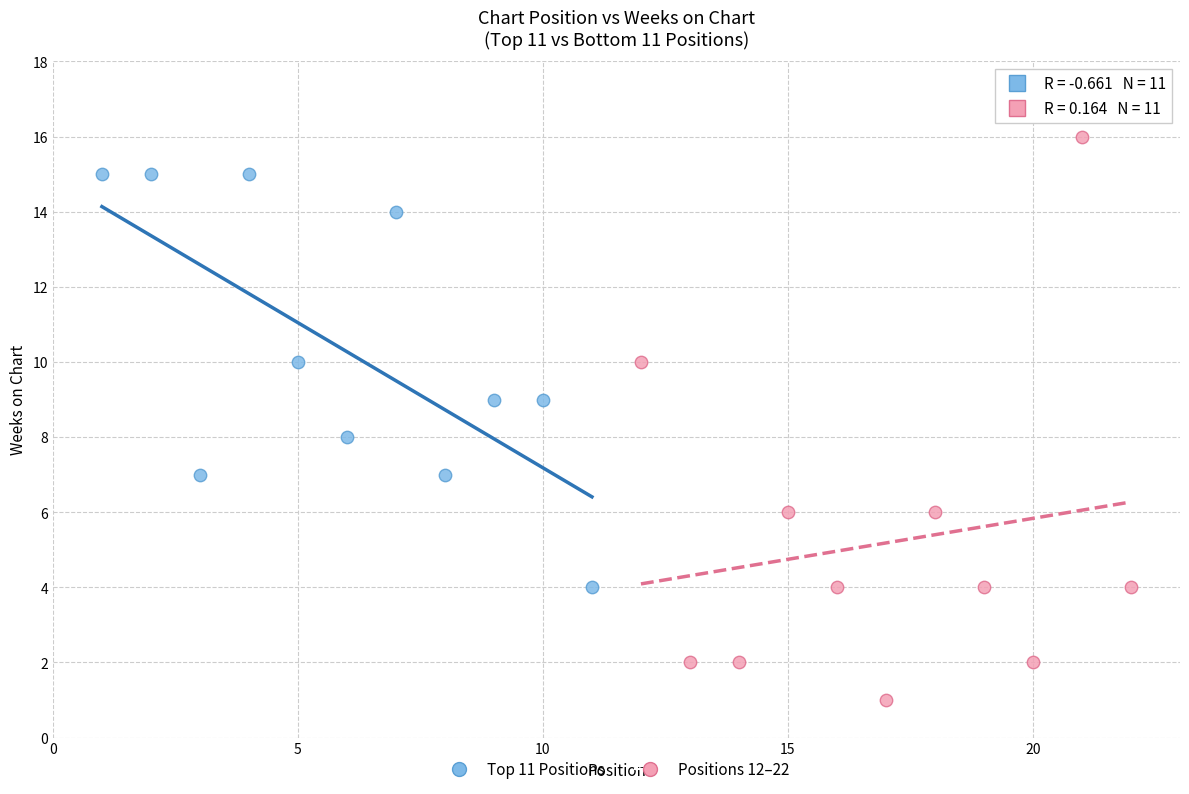

Which series reaches the maximum Y coordinate?

Positions 12–22